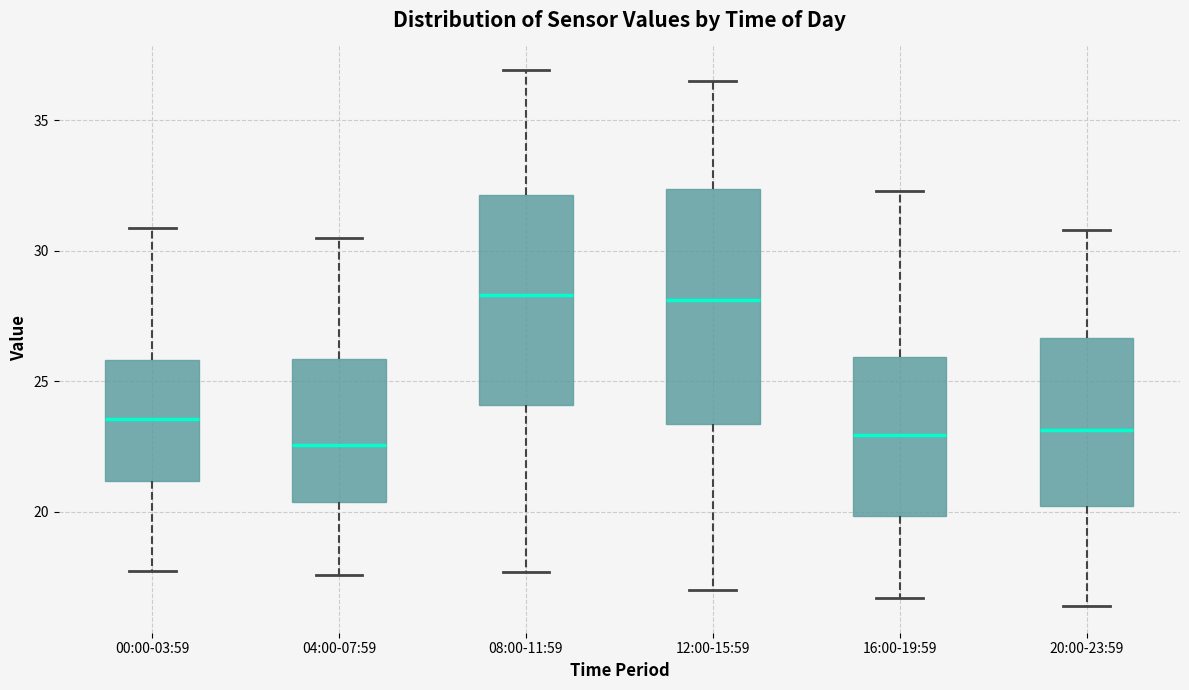

Reading left to right, read every box against the y-axis: the position of its median line, the range the box covers, and the ends of its whiskers. The values are not printed on the chart, so give them approximately, as read against the axis.

00:00-03:59: median 23.5, box 21.0 to 26.0, whiskers 17.5 to 31.0
04:00-07:59: median 22.5, box 20.5 to 26.0, whiskers 17.5 to 30.5
08:00-11:59: median 28.5, box 24.0 to 32.0, whiskers 17.5 to 37.0
12:00-15:59: median 28.0, box 23.5 to 32.5, whiskers 17.0 to 36.5
16:00-19:59: median 23.0, box 20.0 to 26.0, whiskers 16.5 to 32.5
20:00-23:59: median 23.0, box 20.0 to 26.5, whiskers 16.5 to 31.0